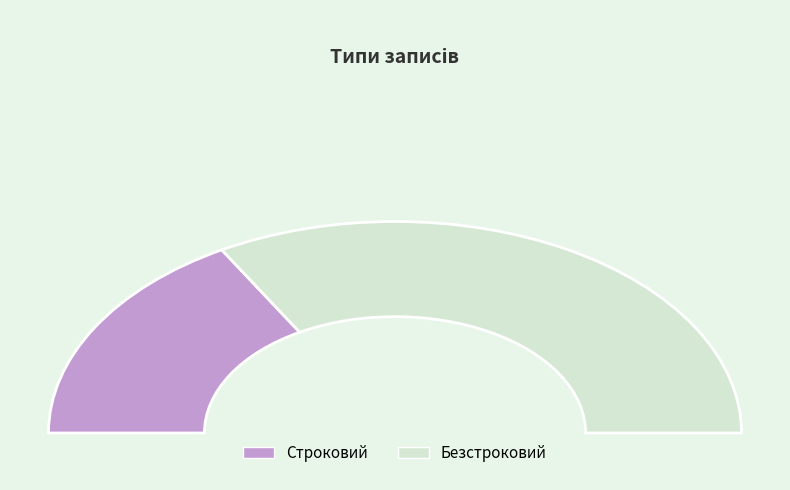

To the nearest percent, what is the difference between the Строковий and Безстроковий slice percentages?

33%